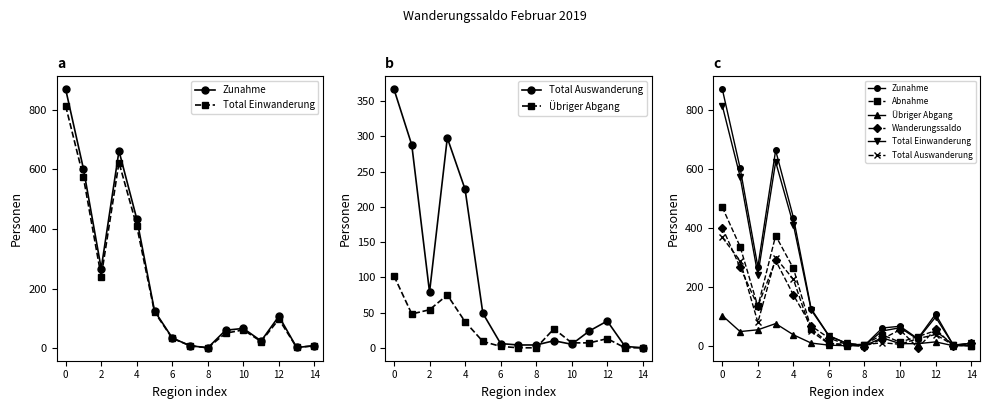

How many values in Wanderungssaldo are below zero?

2